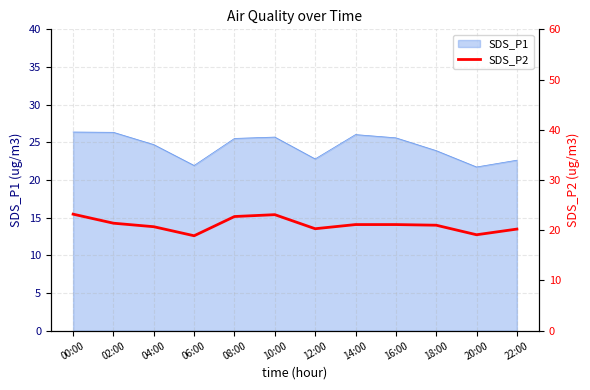

What is the difference between the maximum and minimum values?

4.3